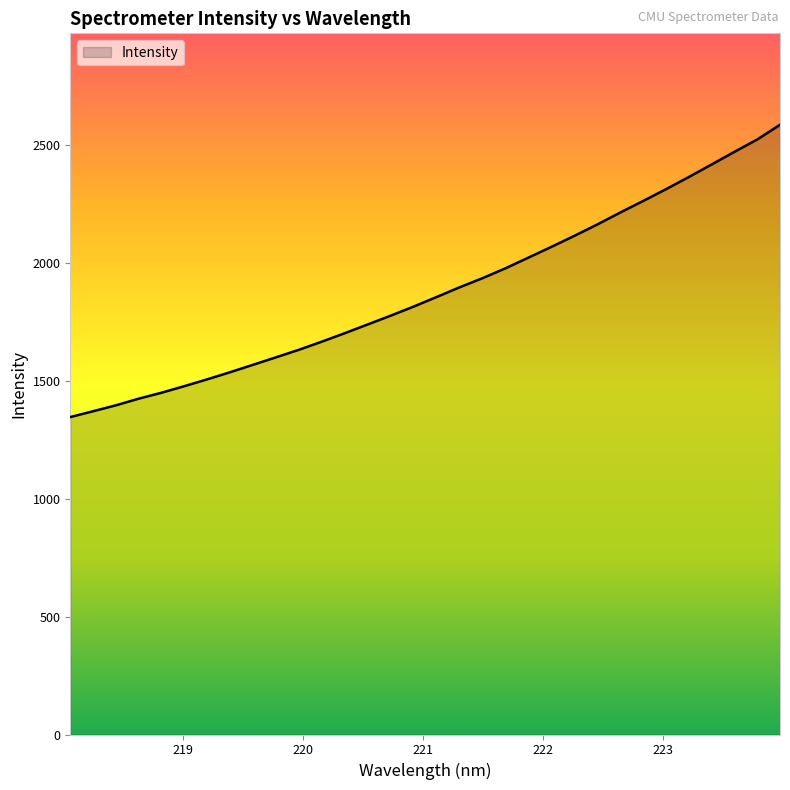

What is the difference between the maximum and minimum values?

1239.2